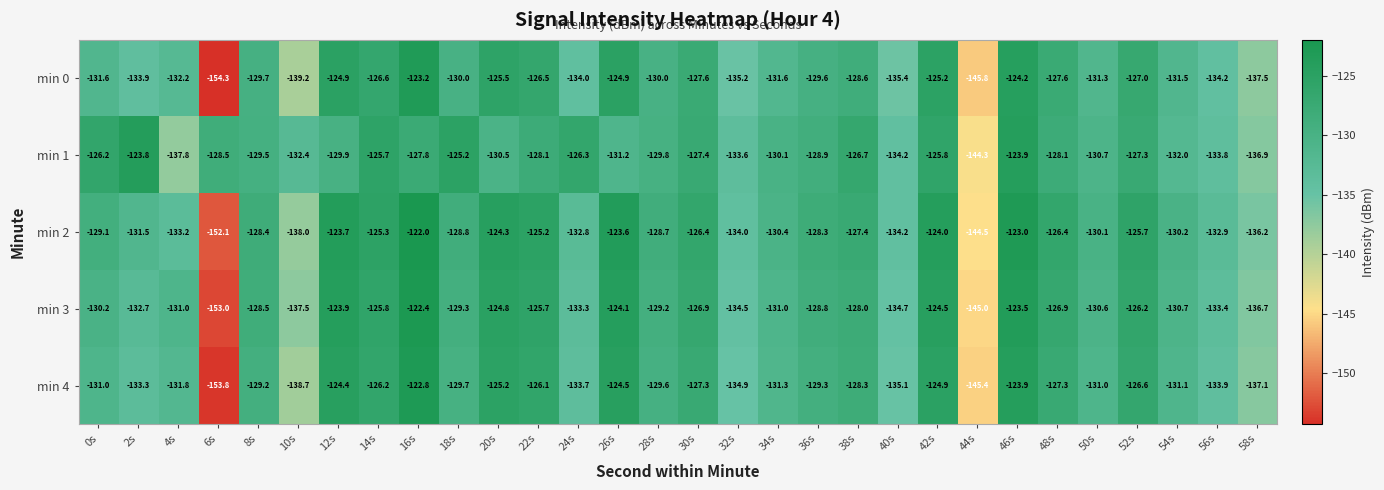

Which series changed the most between 6s and 54s?

min 0